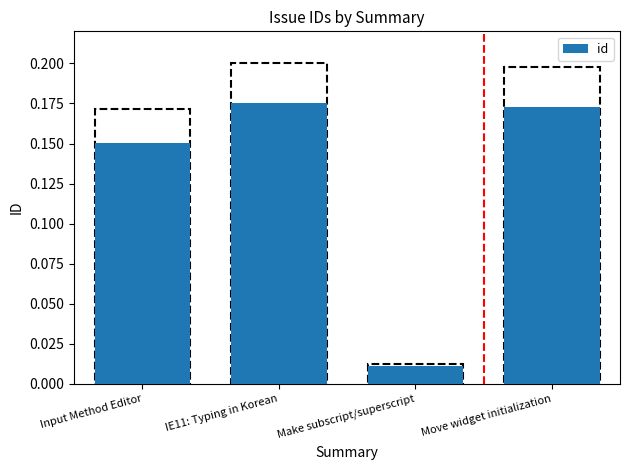

The chart shows a value of 0.1 at Input Method Editor. True or false?

False